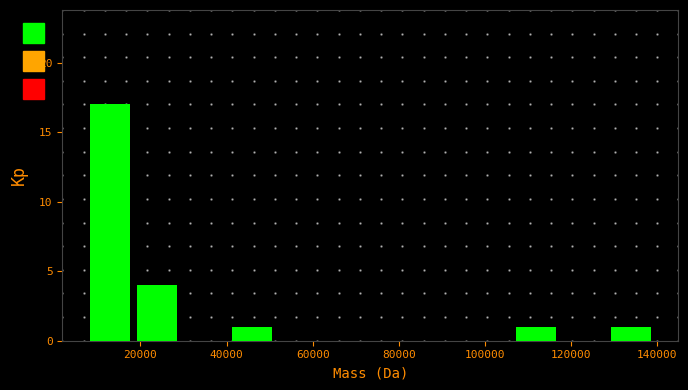

Reading left to right, transcribe this chart: for each bar, give the range it covers on the x-axis and its height. Neither the bar edges nor the heights are printed on the chart, so give them approximately, as read against the axes.

8000 to 18000: 17
18000 to 30000: 4
30000 to 40000: 0
40000 to 52000: 1
52000 to 62000: 0
62000 to 74000: 0
74000 to 84000: 0
84000 to 96000: 0
96000 to 106000: 0
106000 to 118000: 1
118000 to 128000: 0
128000 to 140000: 1